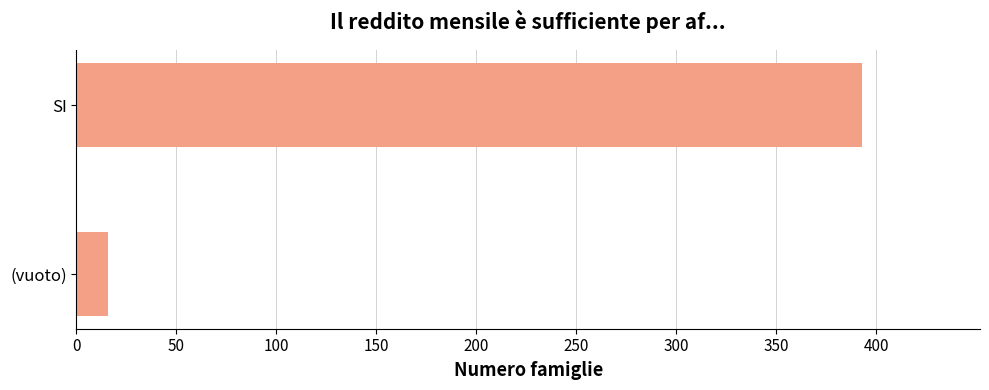

How many values are below 393?

1